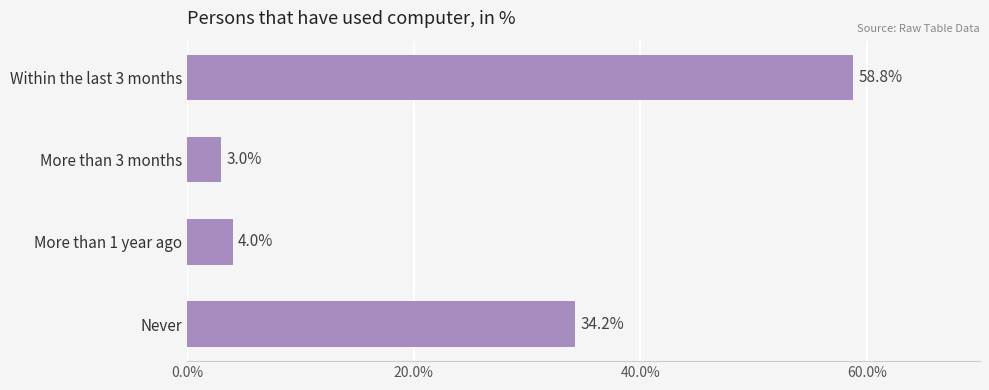

What is the sum of all values?

100.0